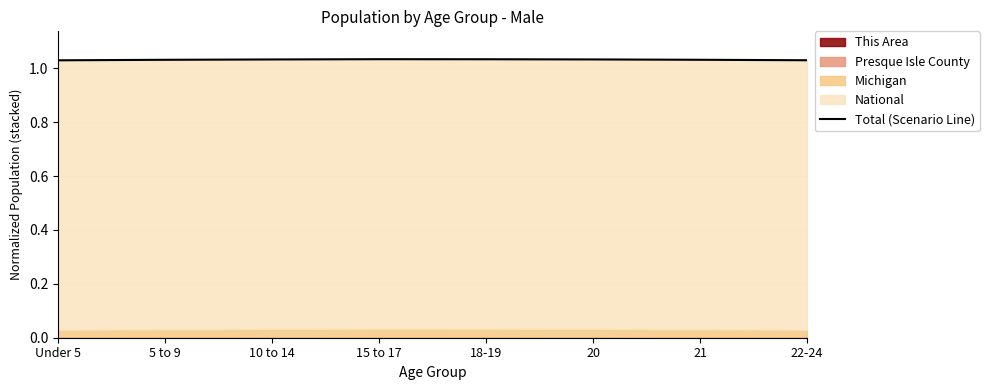

List the labels in order of value, largest first.

15 to 17, 18-19, 20, 10 to 14, 21, 5 to 9, 22-24, Under 5